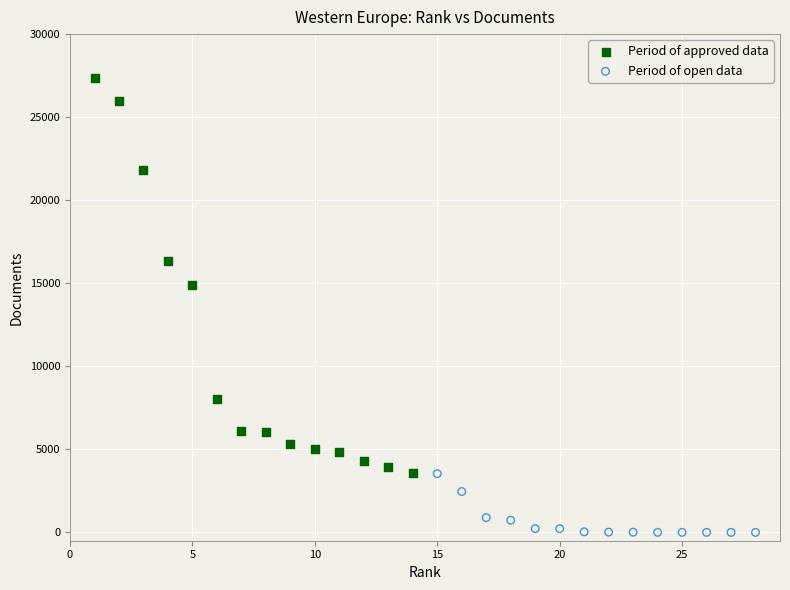

Which series contains the lowest Y value?

Period of open data